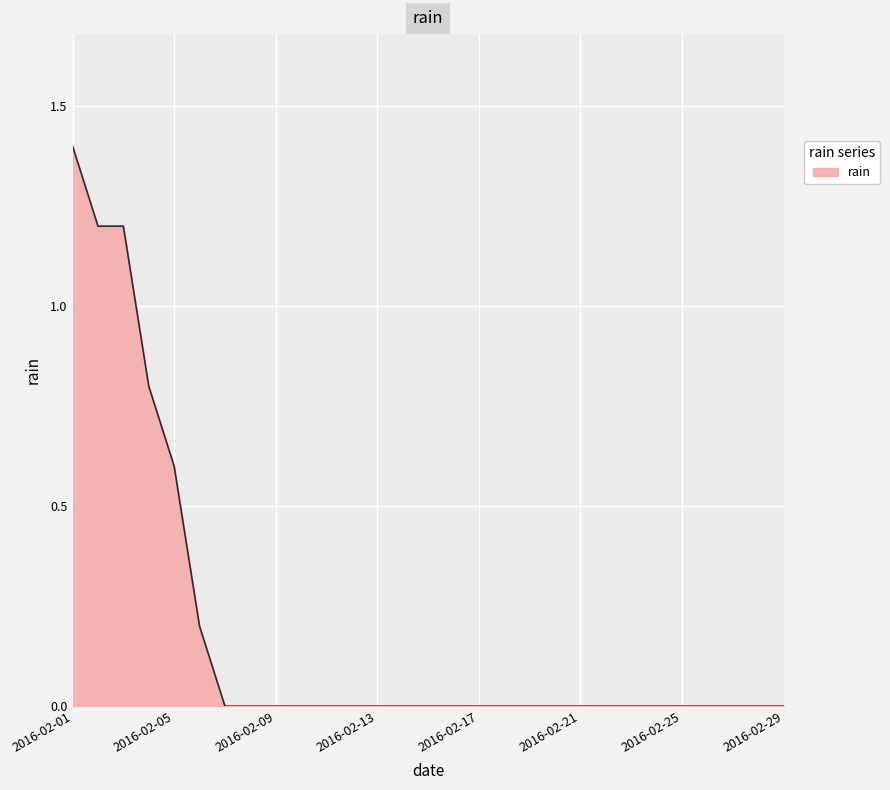

What is the greatest value displayed?

1.4